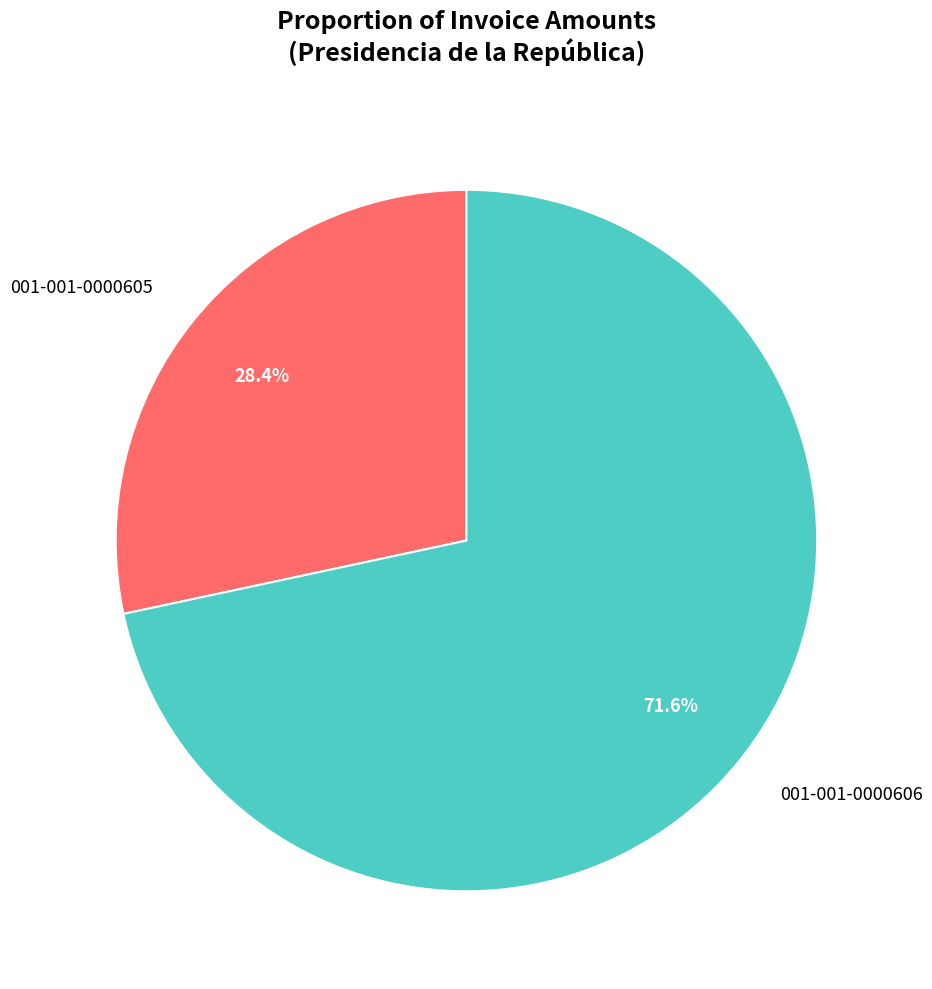

Does any single category account for the majority?

Yes